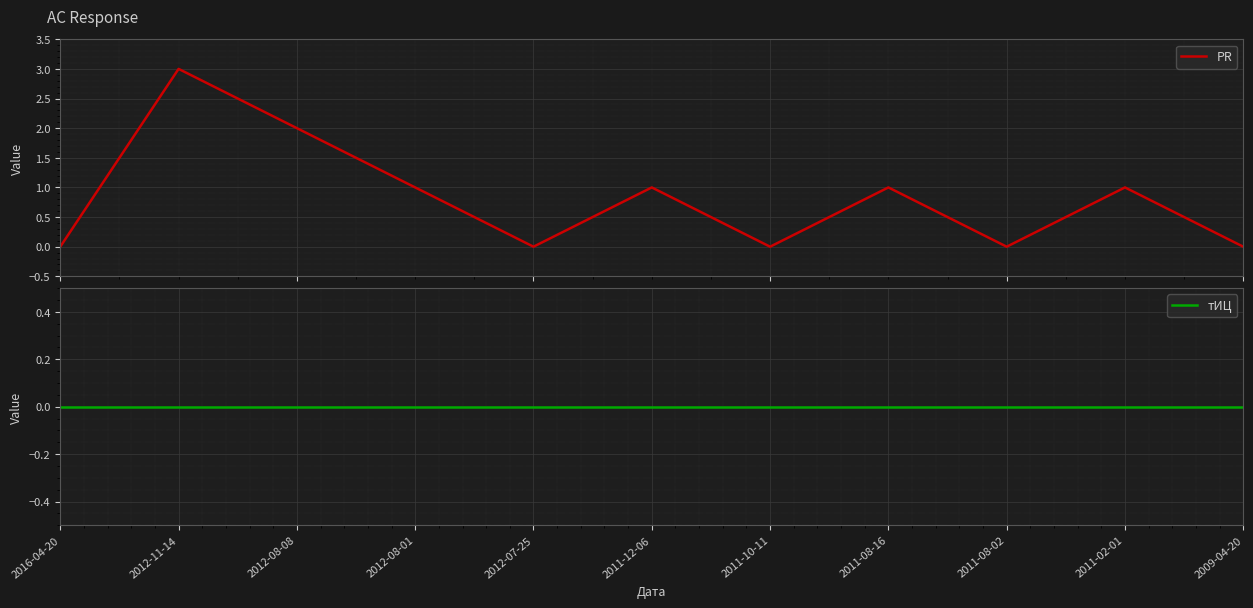

Between 2011-12-06 and 2011-08-02, which series saw the biggest shift?

PR